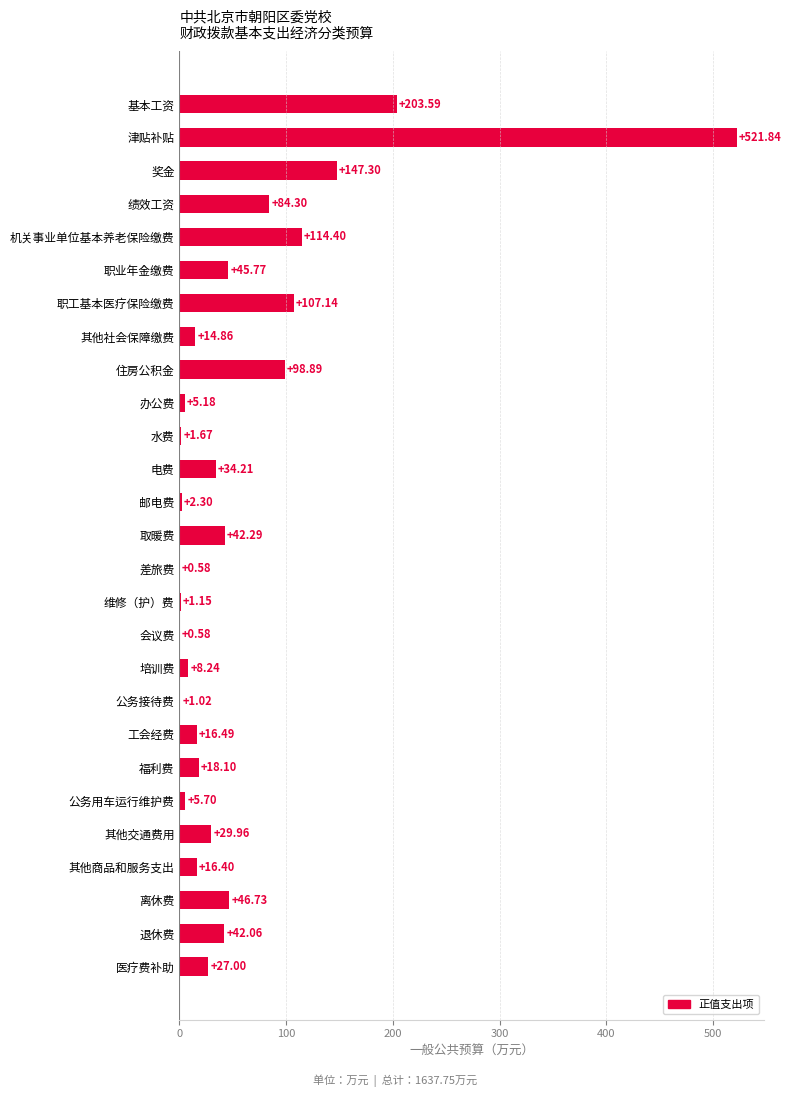

What is the sum of all values?

1637.8